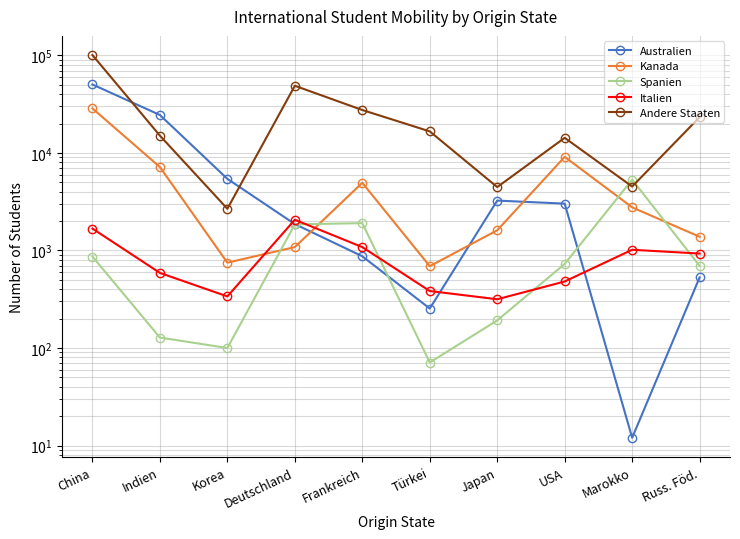

What are all the series names shown in the legend?

Australien, Kanada, Spanien, Italien, Andere Staaten